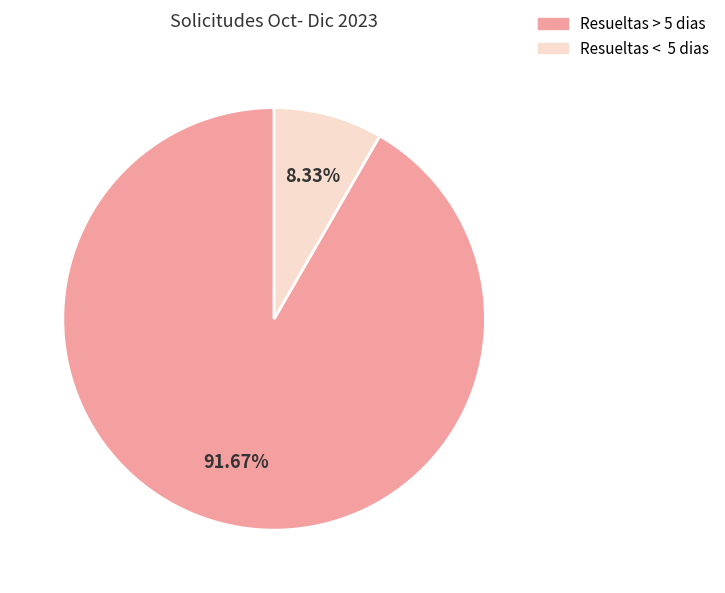

Which category has the biggest portion of the pie?

Resueltas > 5 dias